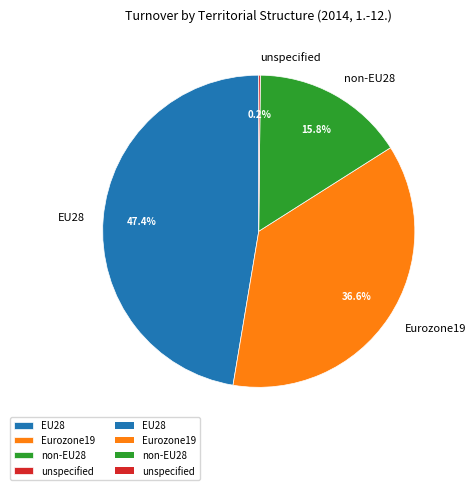

What is the largest slice in the pie chart?

EU28